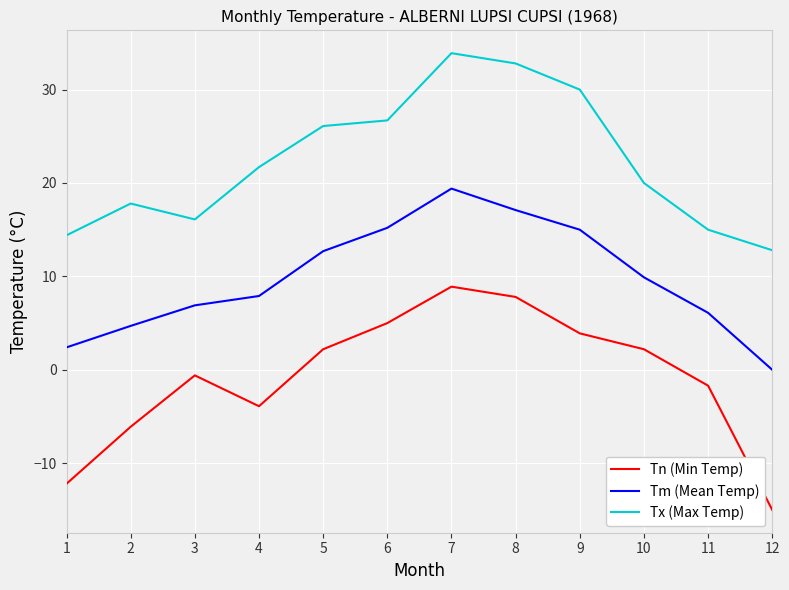

What is the sum of all Tm (Mean Temp) values?

117.3